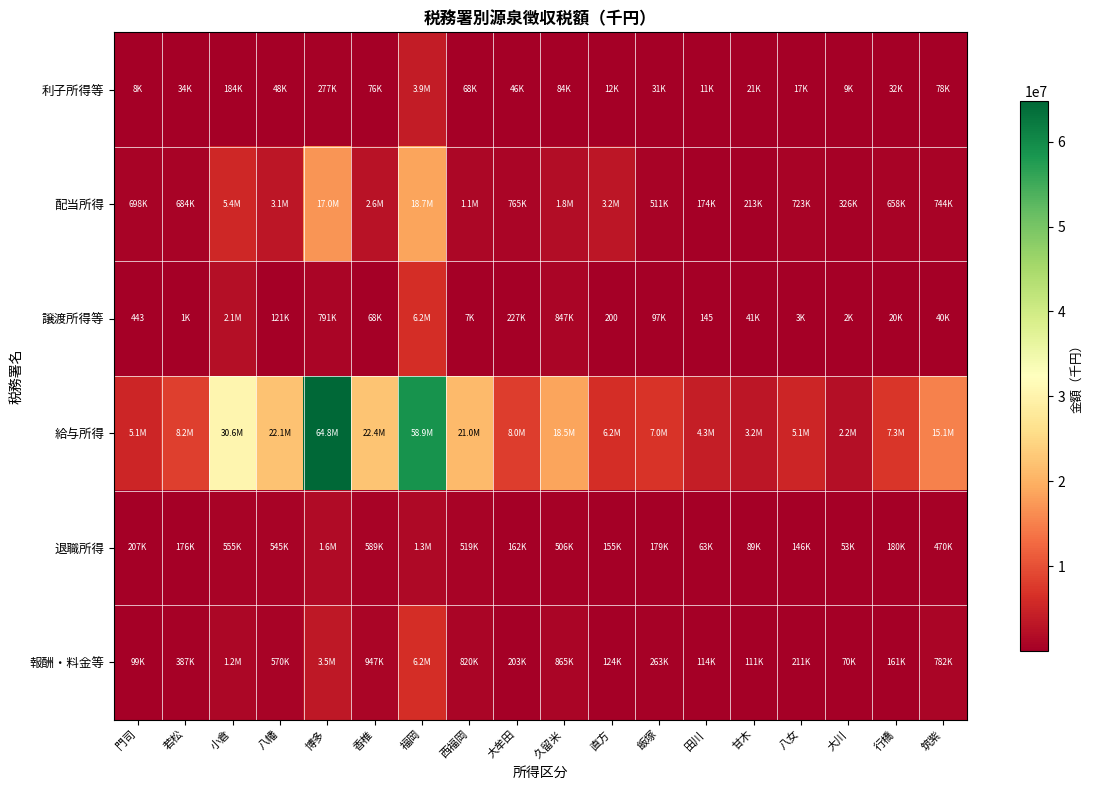

What is the smallest value displayed?

145